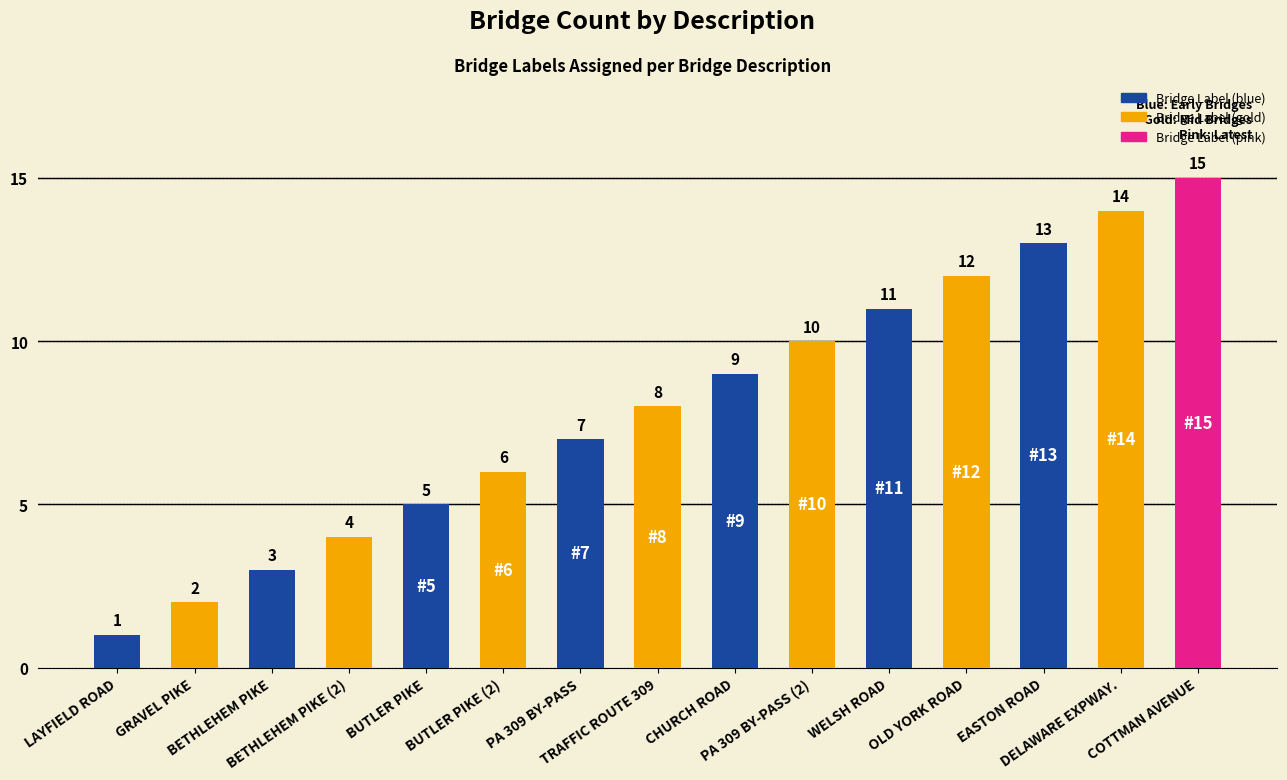

Are the bars horizontal?

No